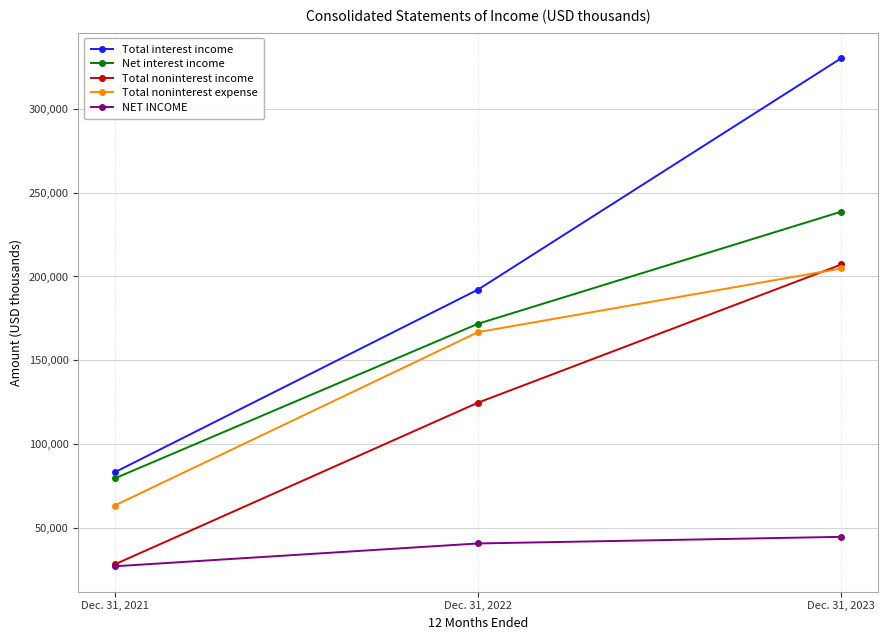

What is the spread (max minus min) of values at Dec. 31, 2021?

56078